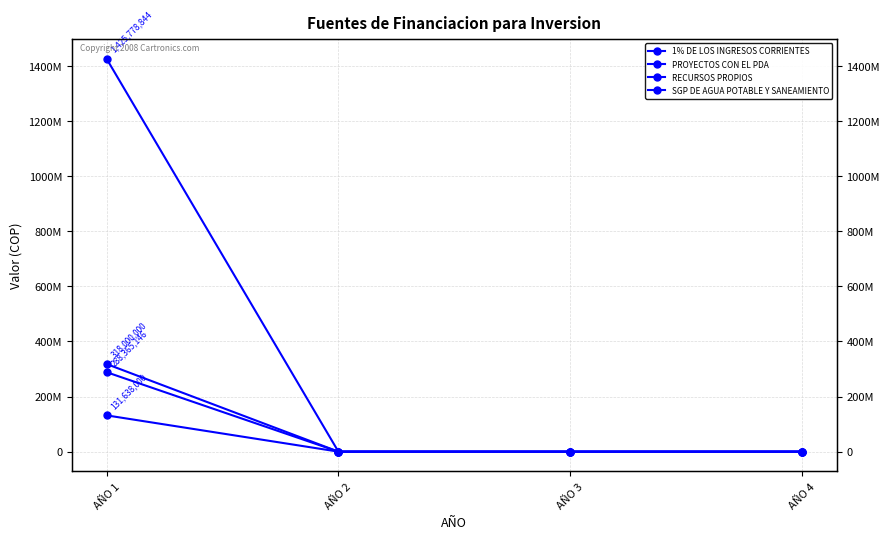

At which label does PROYECTOS CON EL PDA reach its peak?

AÑO 1